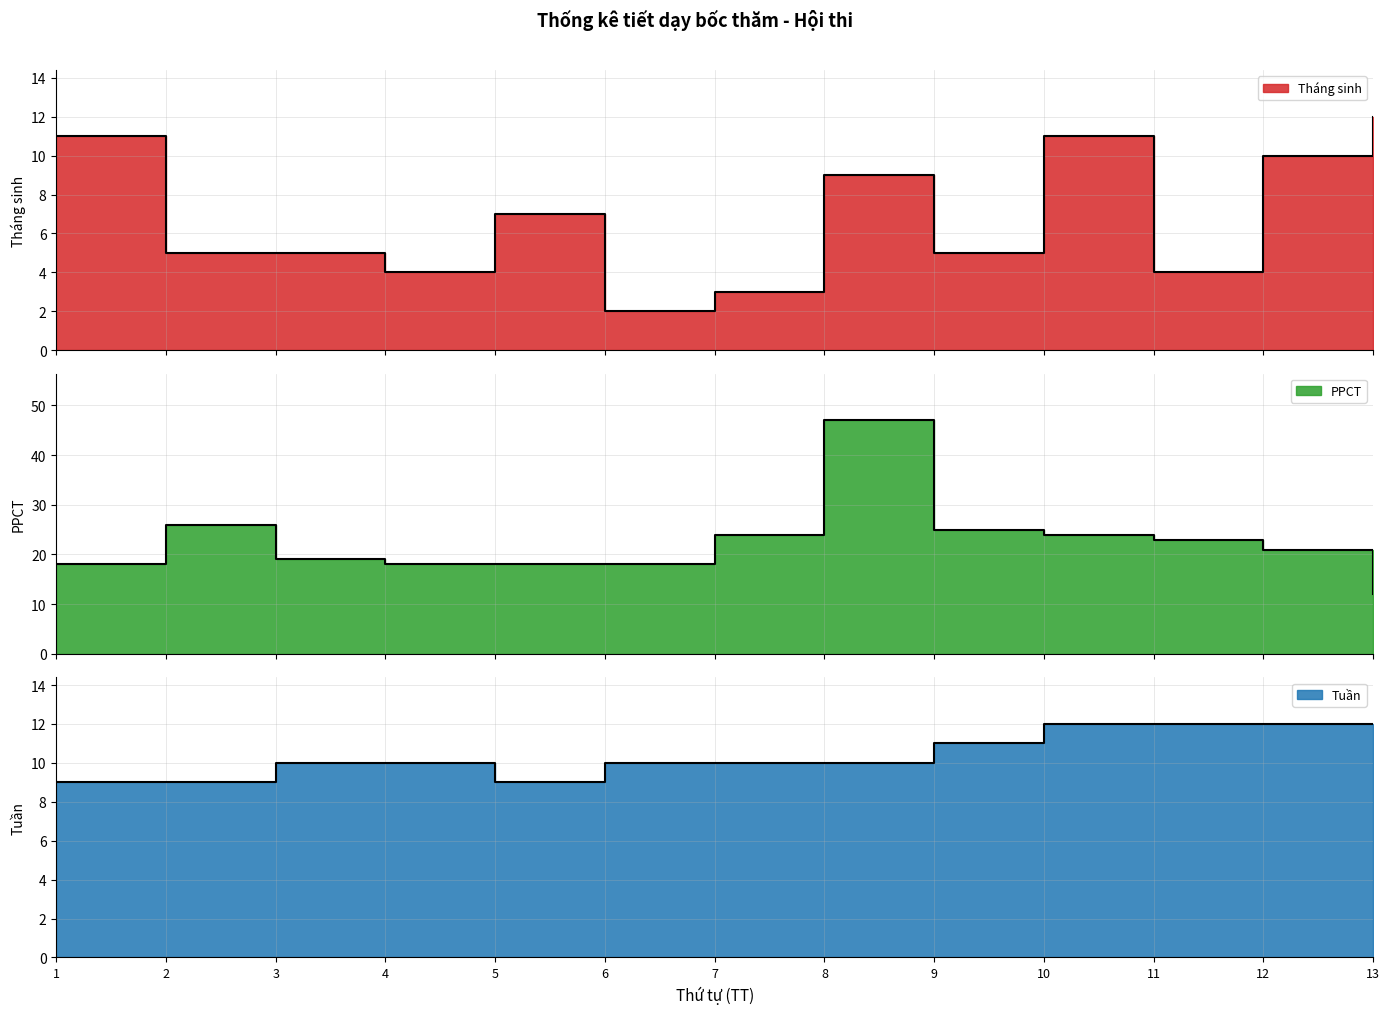

What is the value of the Lớp_PPCT point at the 10th from the left?

24